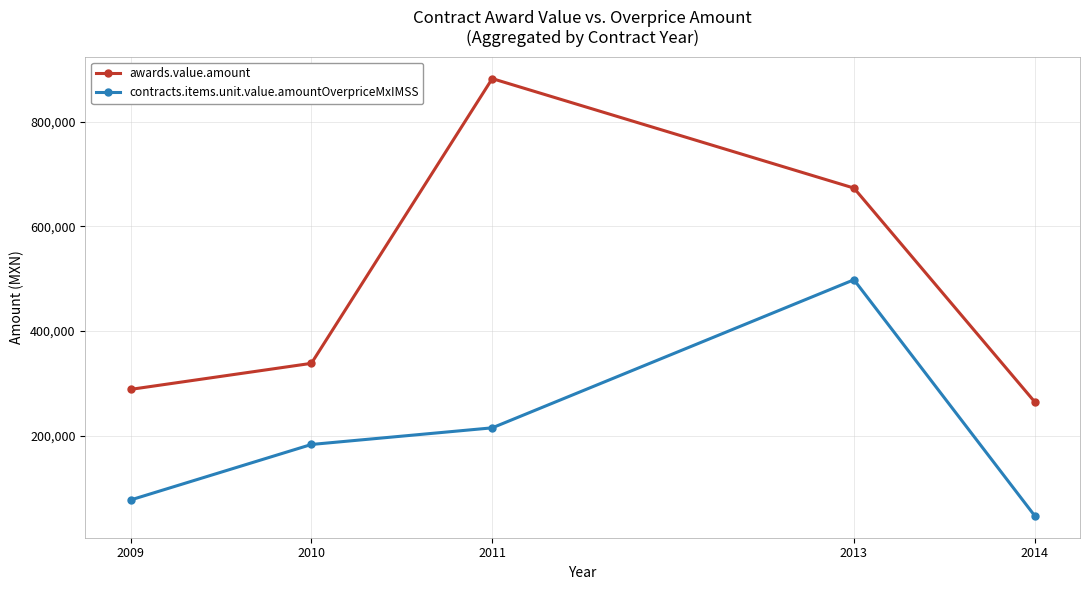

True or false: awards.value.amount has more than 1 interior local peaks.

False